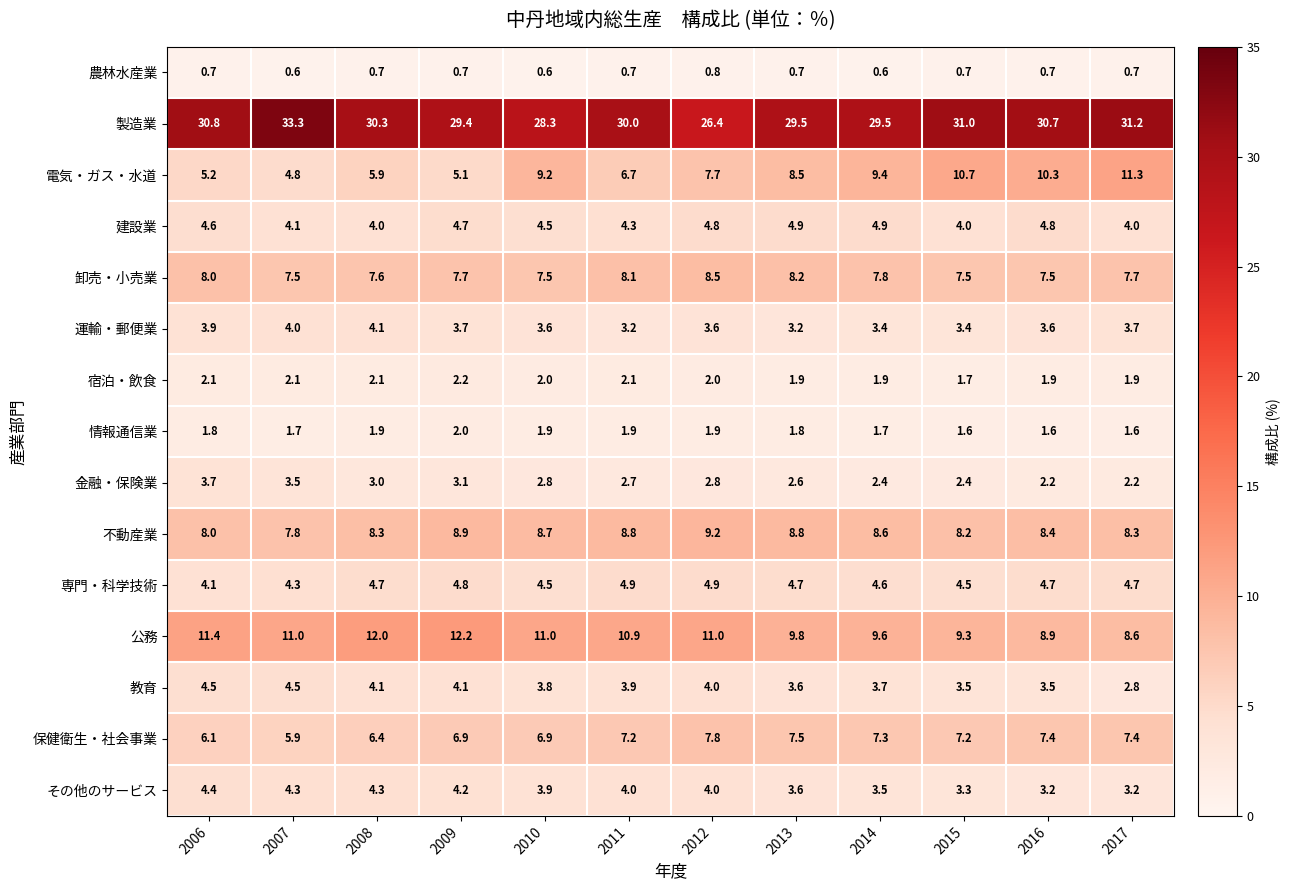

How many data points does each series have?

12